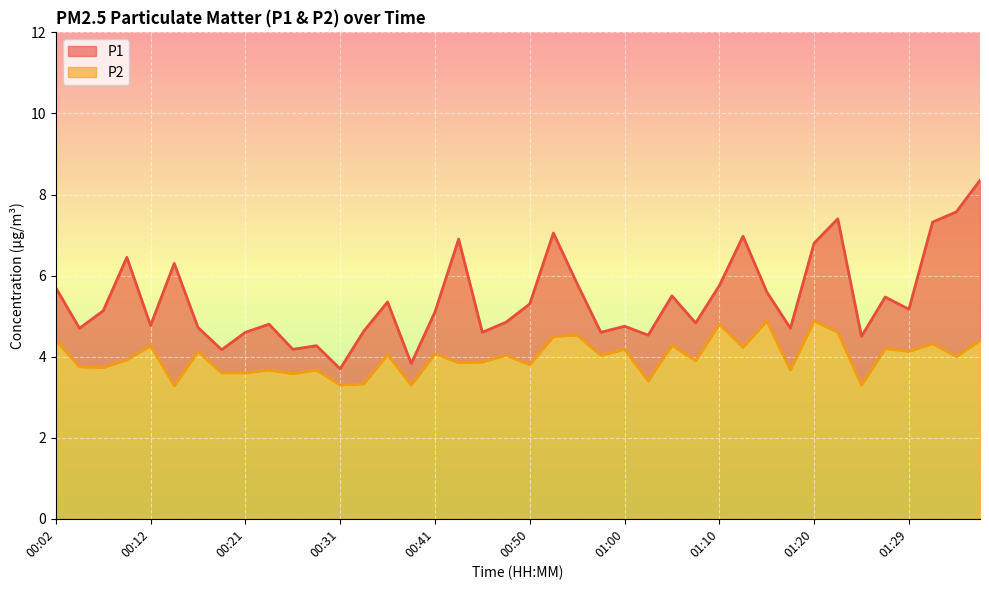

Is it true that P1 equals 1.8 at 00:24?

False